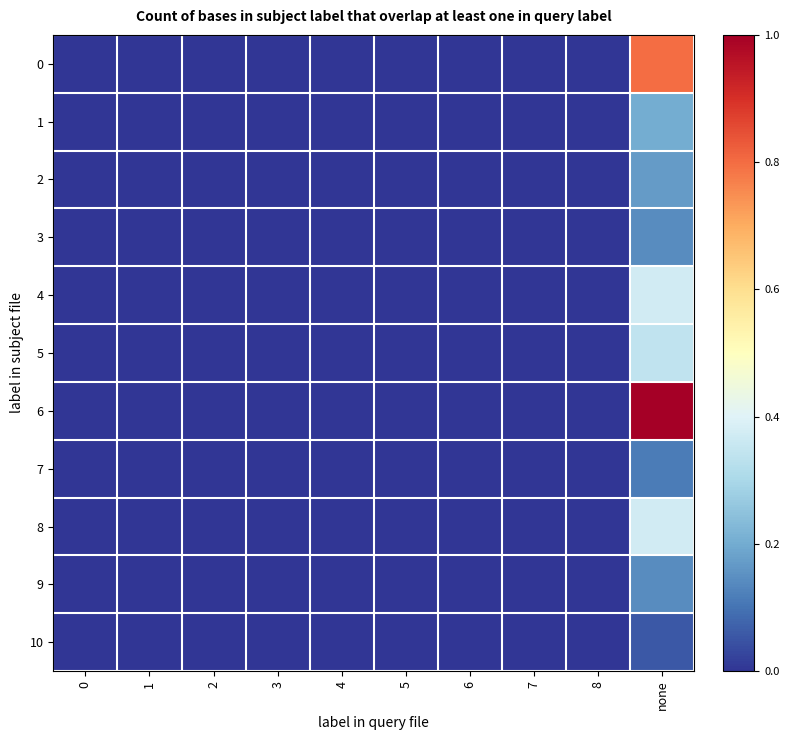

At how many categories does at least one series exceed 0?

1